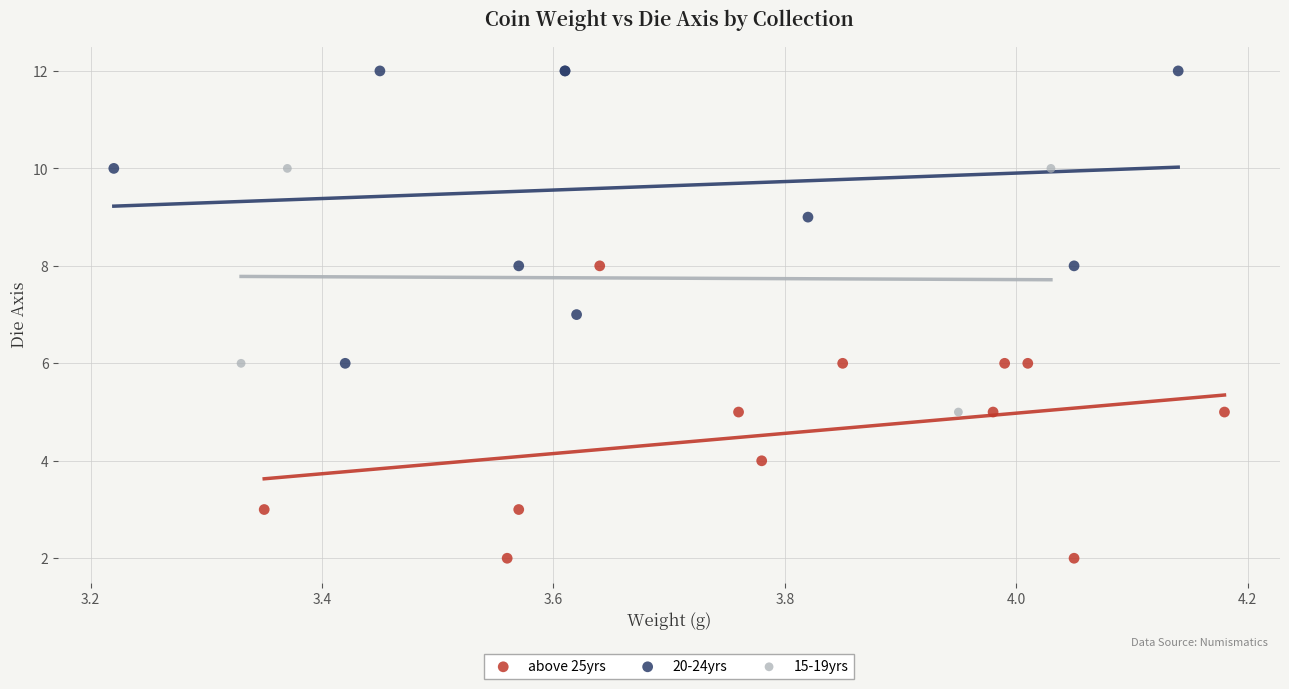

Which series contains the lowest Y value?

above 25yrs